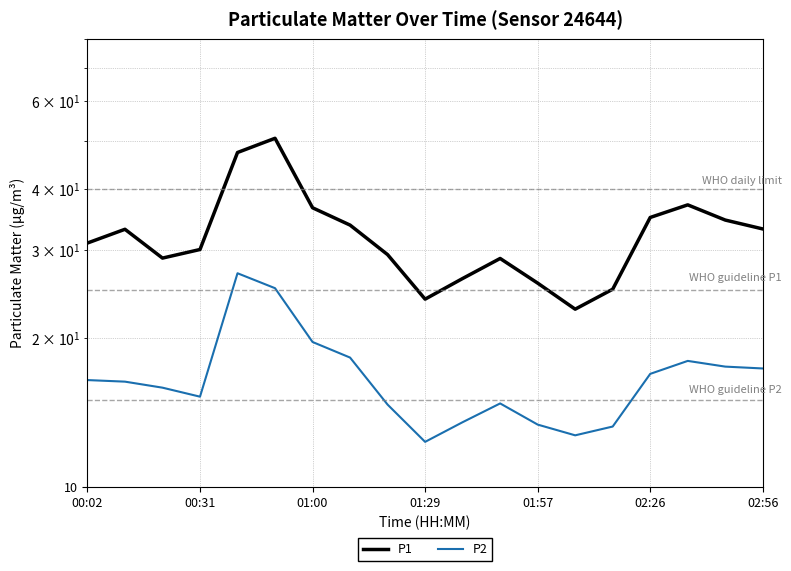

What is the difference between the maximum and minimum values in the P2 series?

14.7